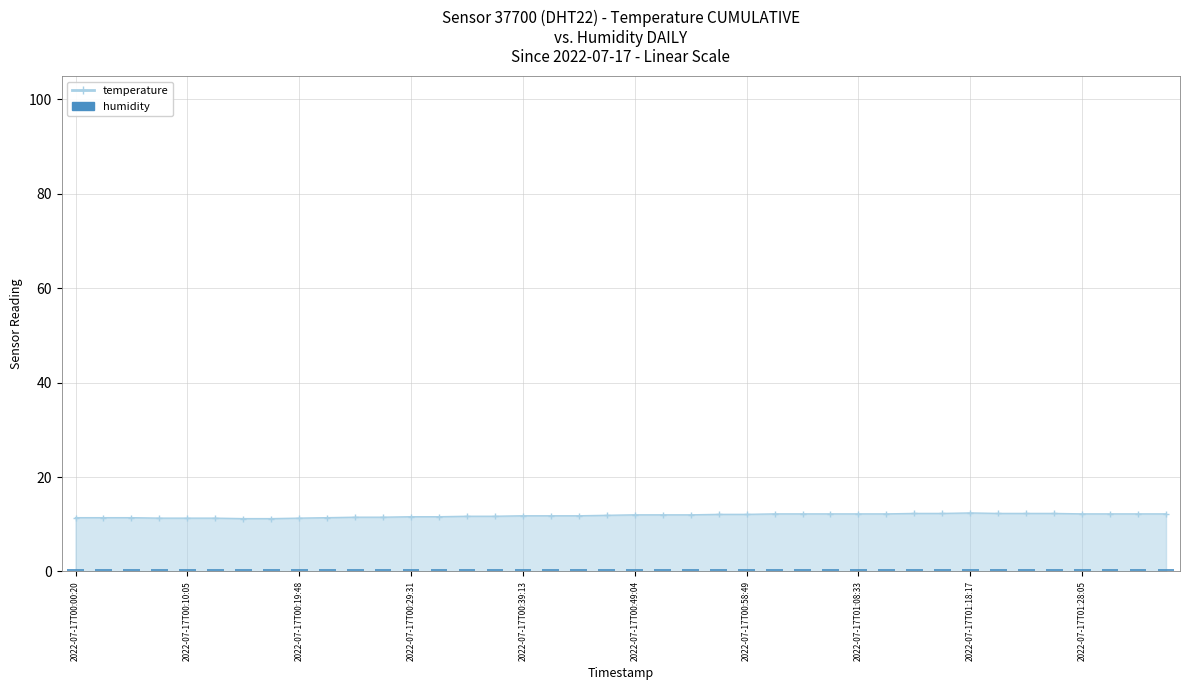

What is the smallest value displayed?

11.2